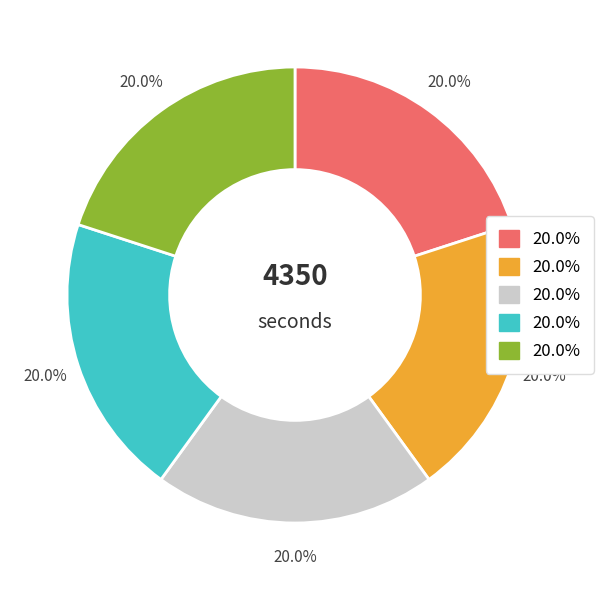

How many slices are in this pie chart?

5